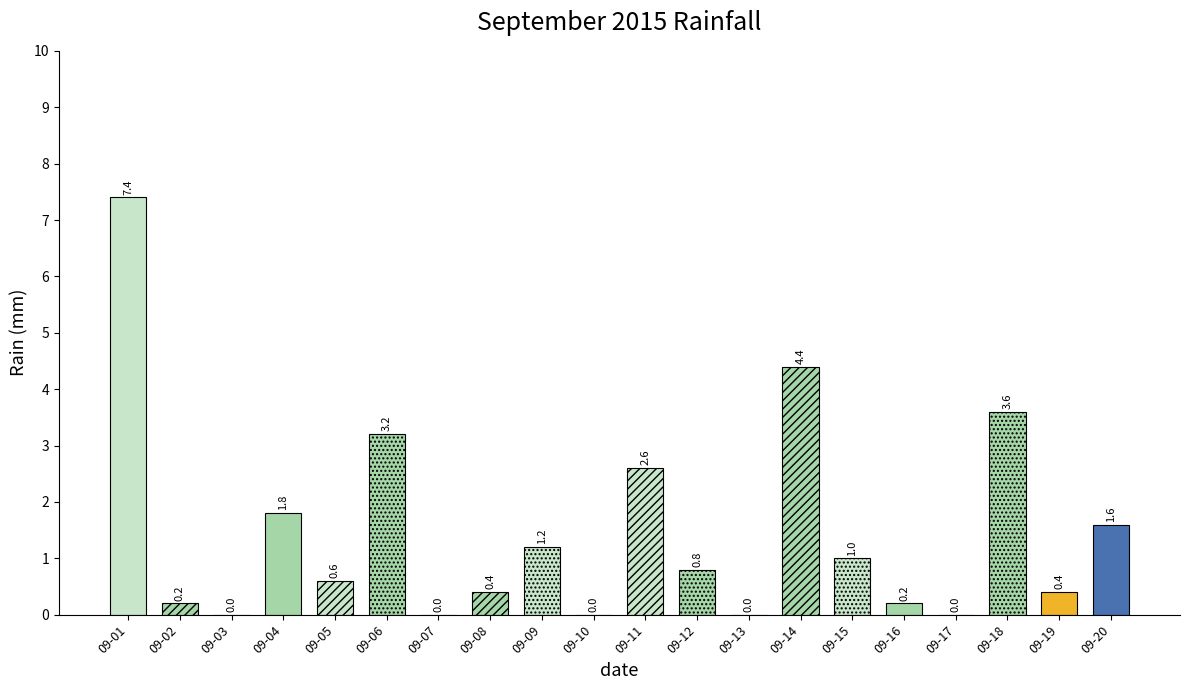

The chart shows a value of 7.4 at 09-01. True or false?

True